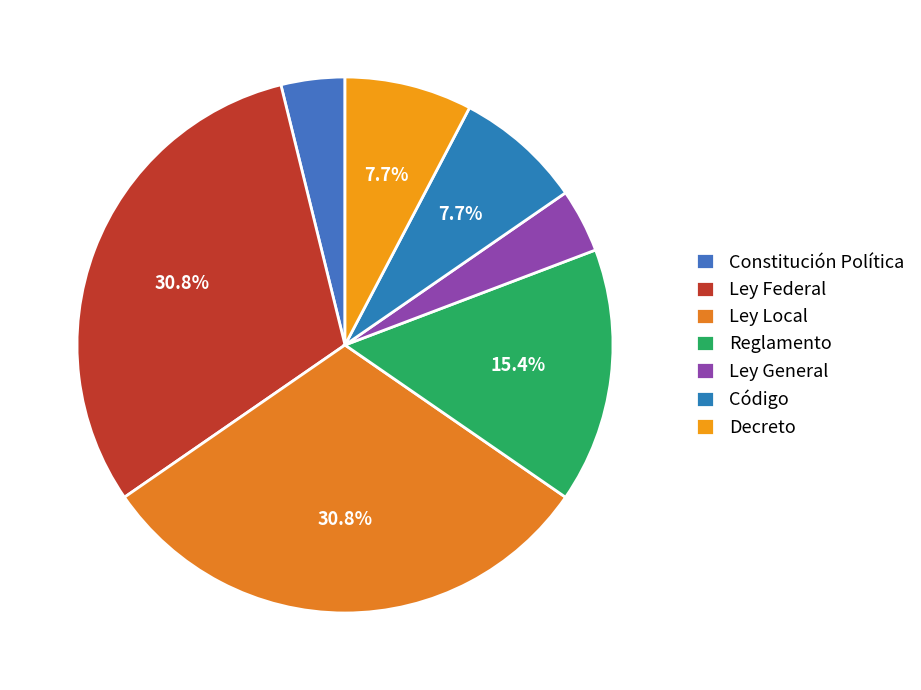

True or false: Reglamento accounts for 1% of the total.

False